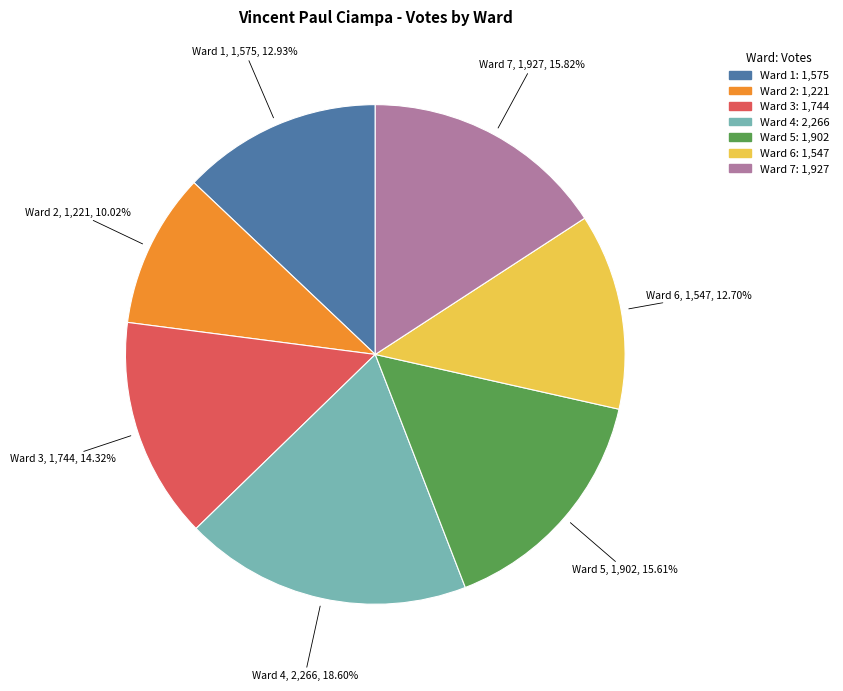

The Ward 1 slice represents 22% of the pie. True or false?

False